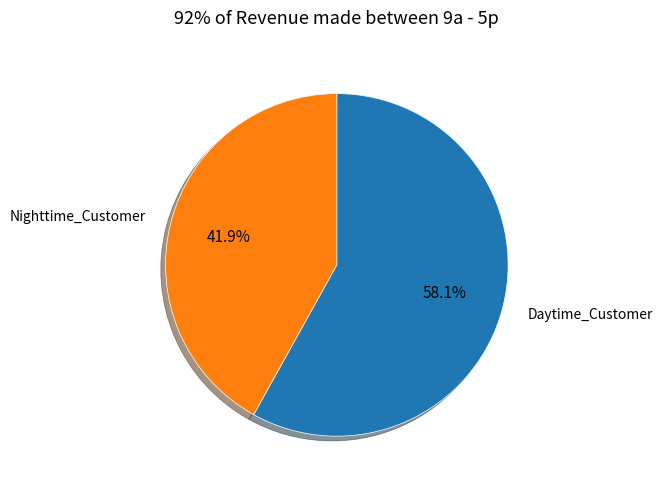

Which has a higher value, Nighttime_Customer or Daytime_Customer?

Daytime_Customer